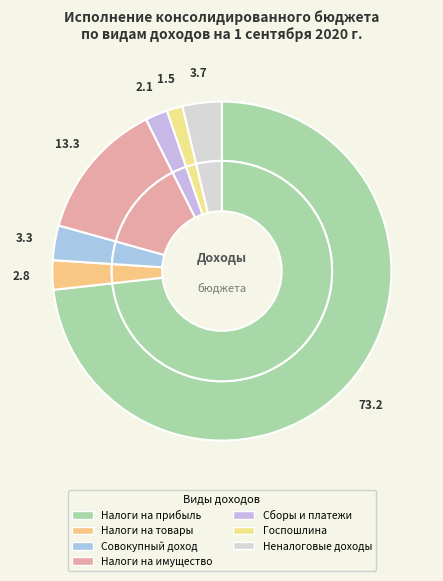

What is the smallest slice in the pie chart?

ГОСУДАРСТВЕННАЯ ПОШЛИНА